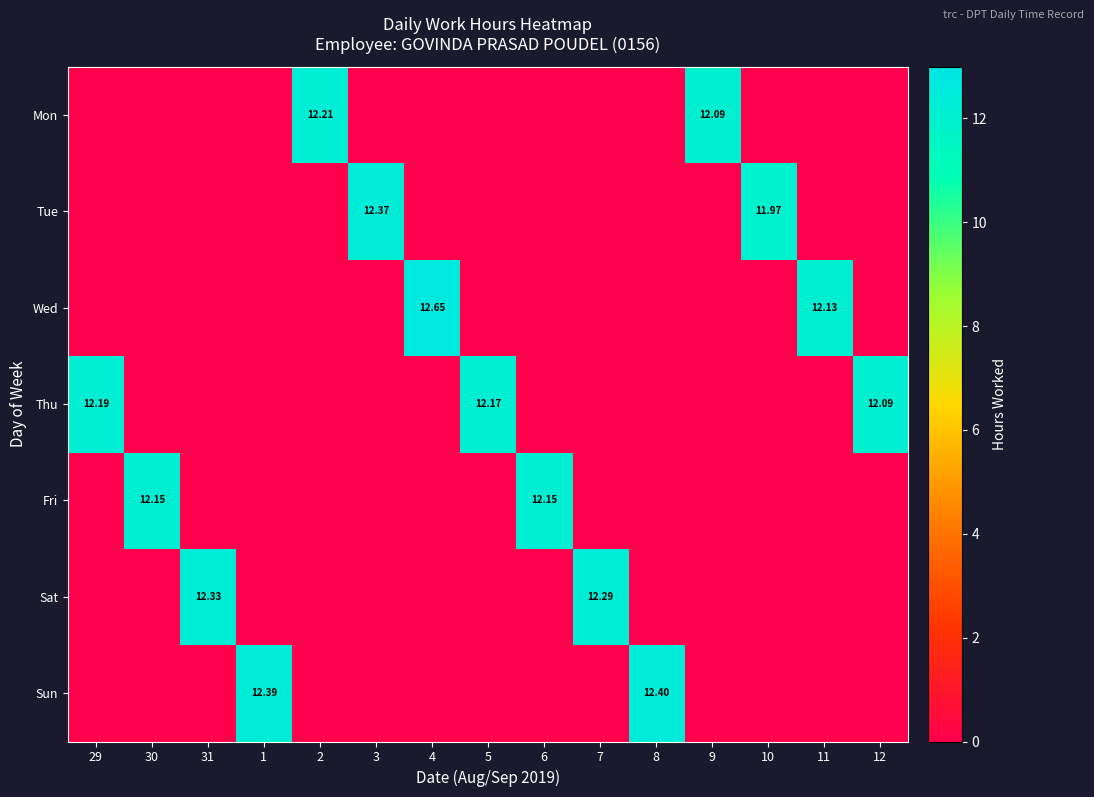

How many data points does each series have?

15